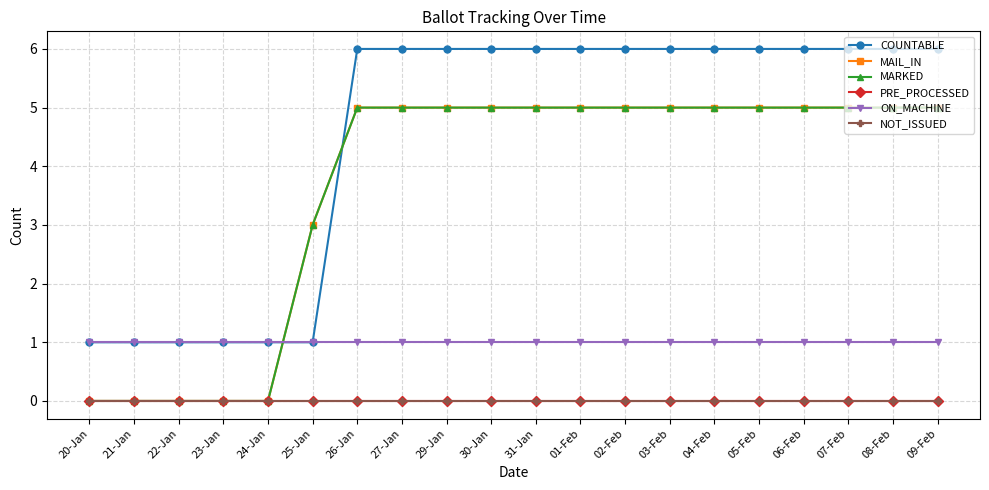

Does the chart have visible grid lines?

Yes